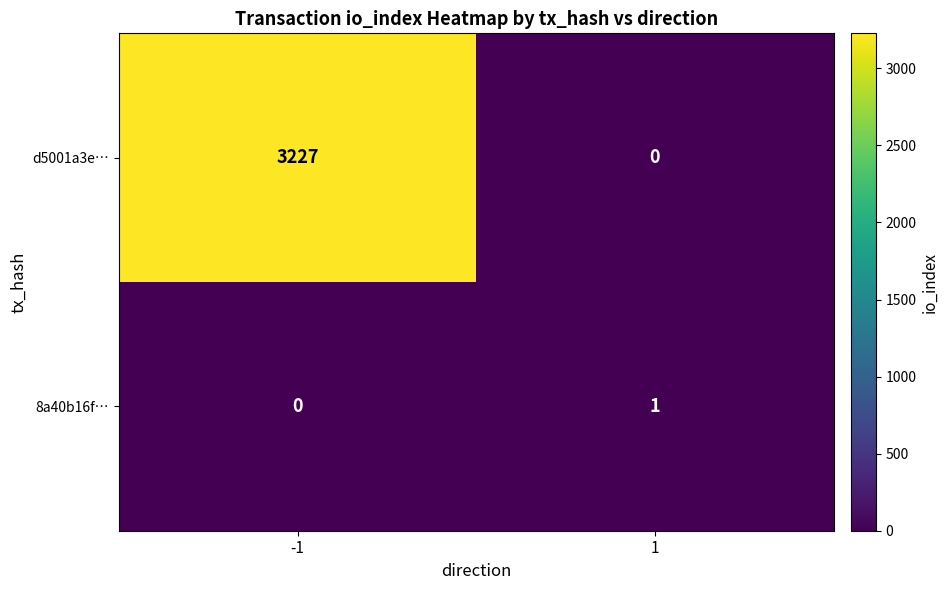

List the series in order of their peak value, highest first.

d5001a3e…, 8a40b16f…